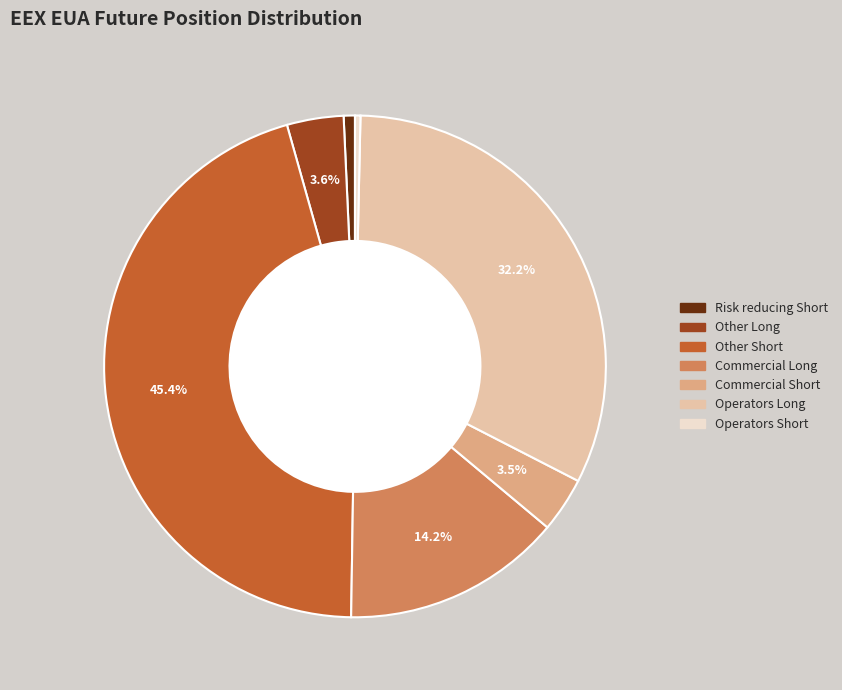

How many segments does this pie chart have?

7